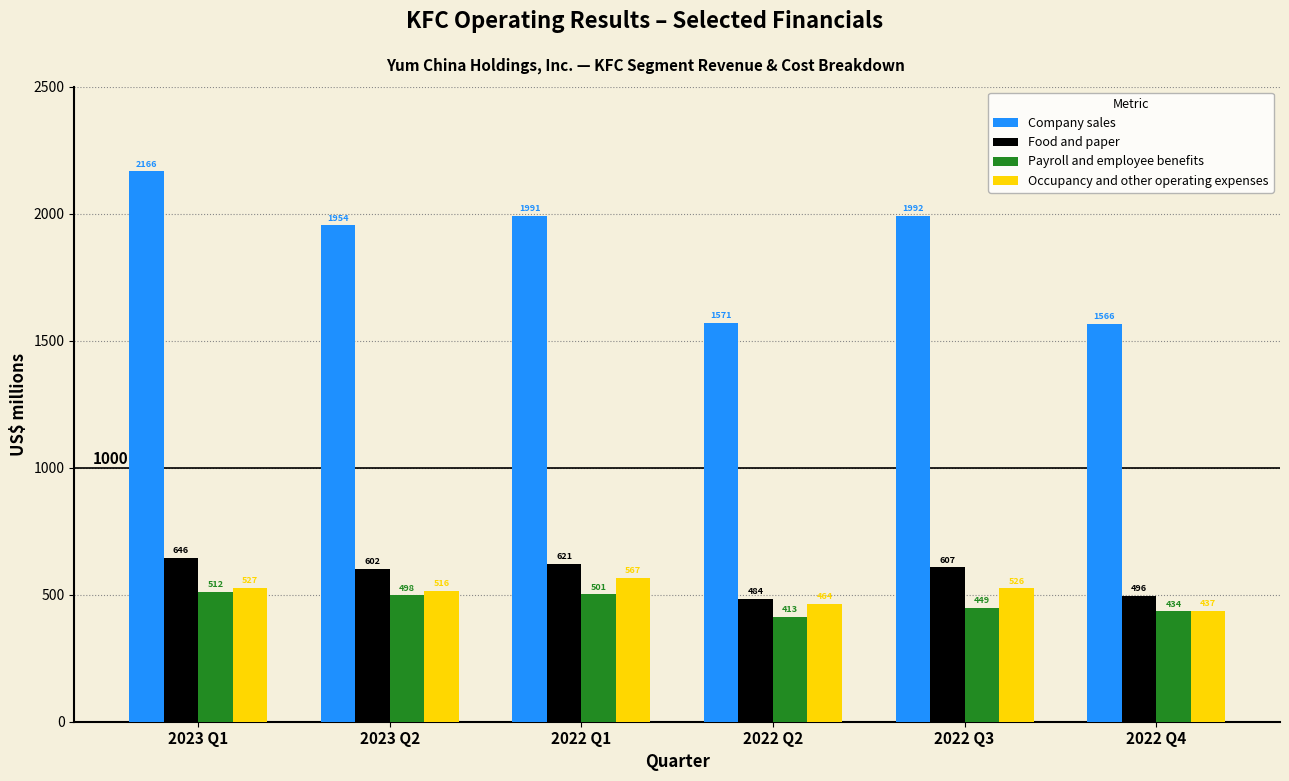

Reading right to left, what are all the values shown in this chart?

Company sales: 2022 Q4=1566	2022 Q3=1992	2022 Q2=1571	2022 Q1=1991	2023 Q2=1954	2023 Q1=2166
Food and paper: 2022 Q4=496	2022 Q3=607	2022 Q2=484	2022 Q1=621	2023 Q2=602	2023 Q1=646
Payroll and employee benefits: 2022 Q4=434	2022 Q3=449	2022 Q2=413	2022 Q1=501	2023 Q2=498	2023 Q1=512
Occupancy and other operating expenses: 2022 Q4=437	2022 Q3=526	2022 Q2=464	2022 Q1=567	2023 Q2=516	2023 Q1=527